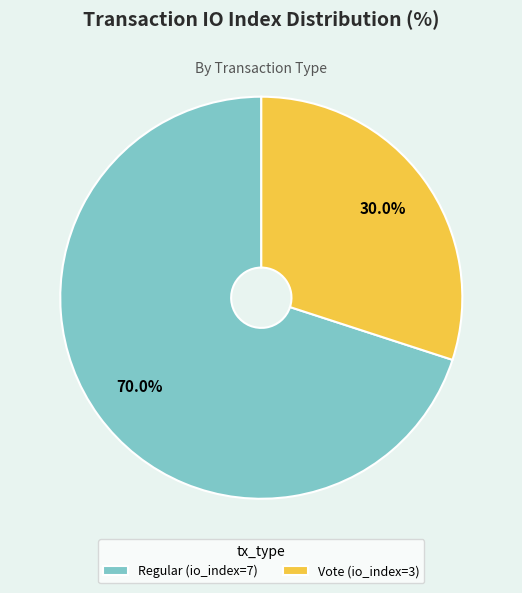

Count the number of slices in the pie.

2